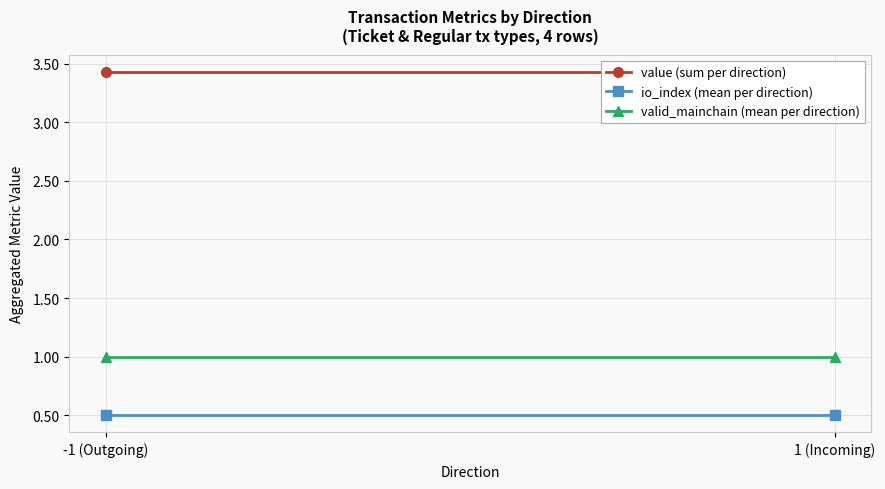

What is the maximum value for value (sum per direction)?

3.4